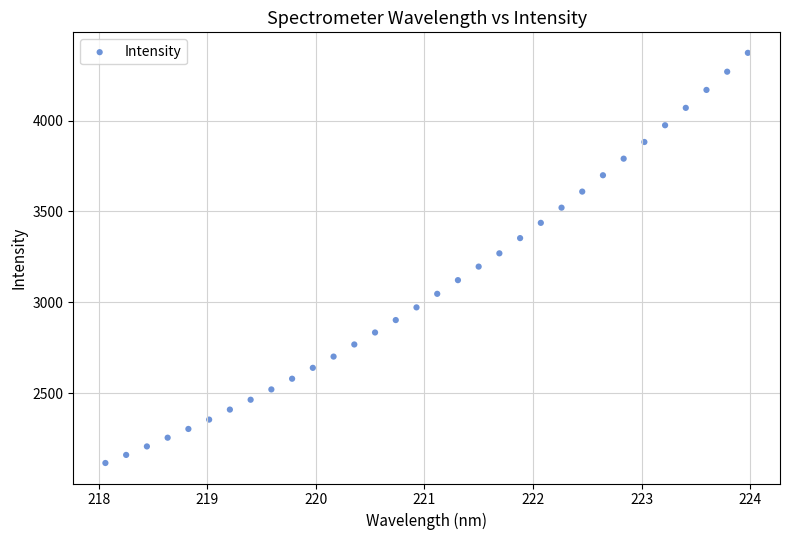

What is the range of Y values (max minus min)?

2259.2